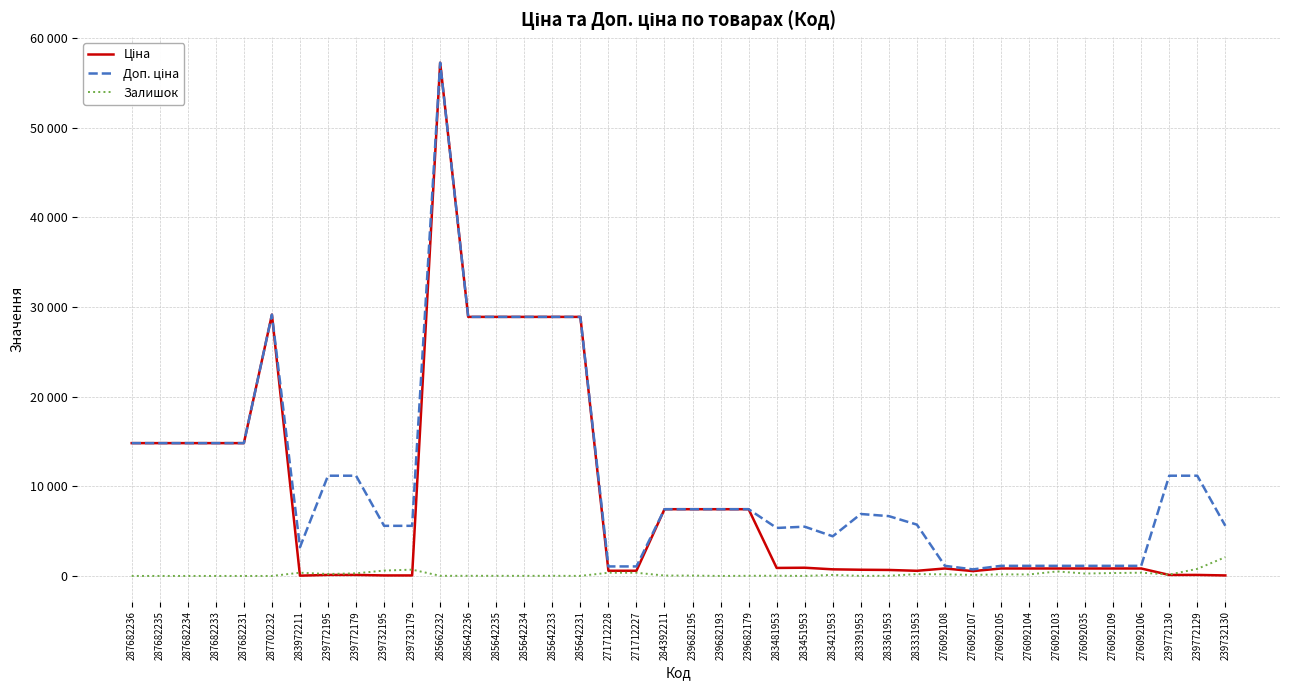

Does the chart display data point markers on the line(s)?

No